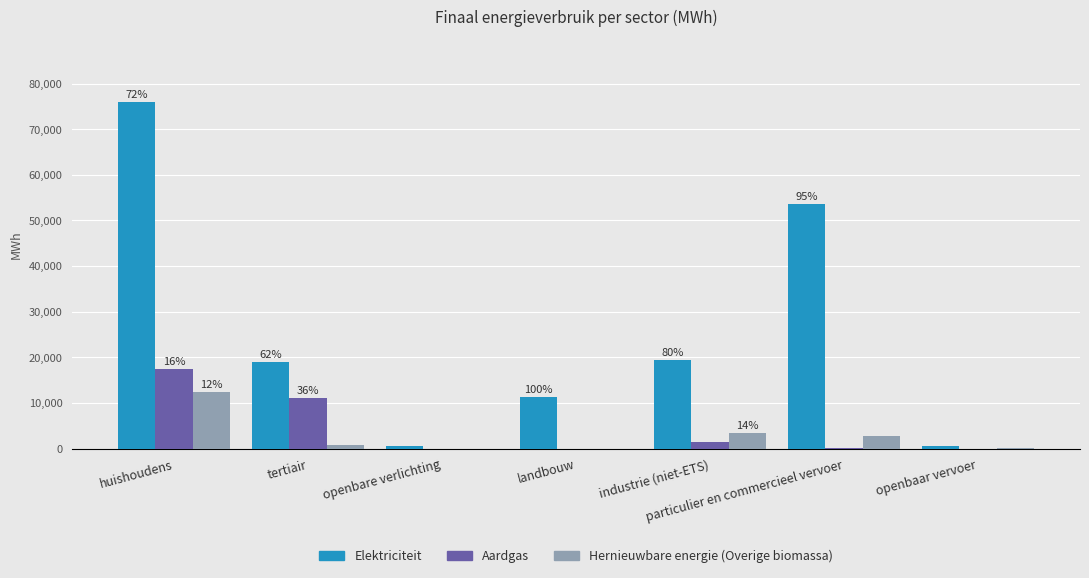

Which series changed the most between landbouw and openbaar vervoer?

Elektriciteit